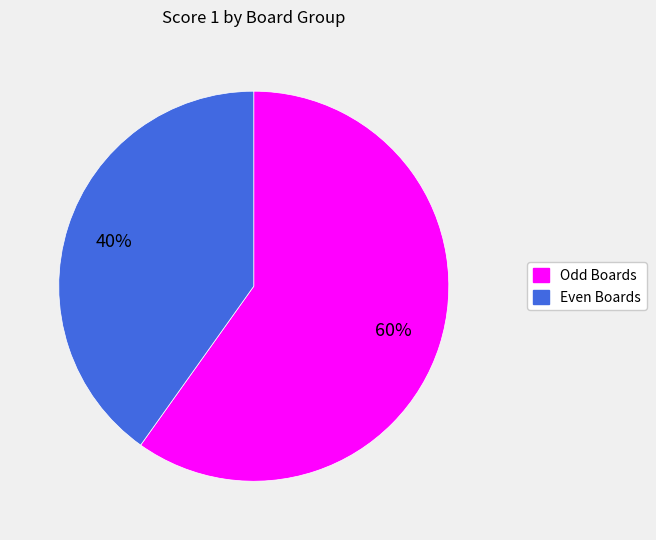

To the nearest percent, what is the average slice percentage?

50%